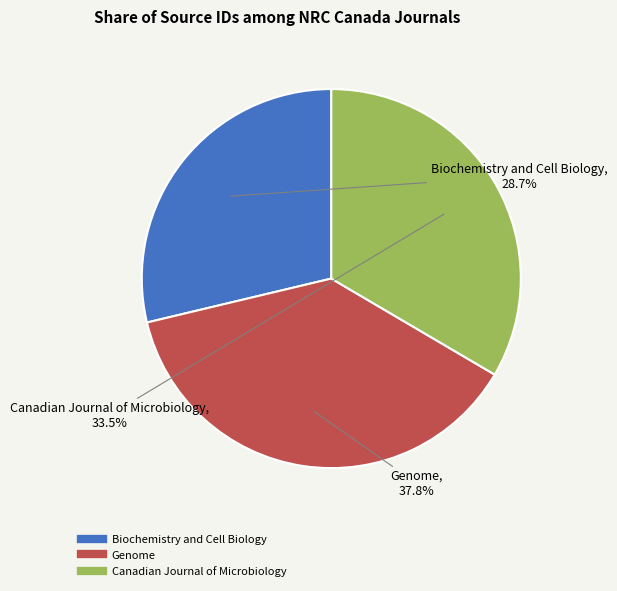

How many slices are in this pie chart?

3